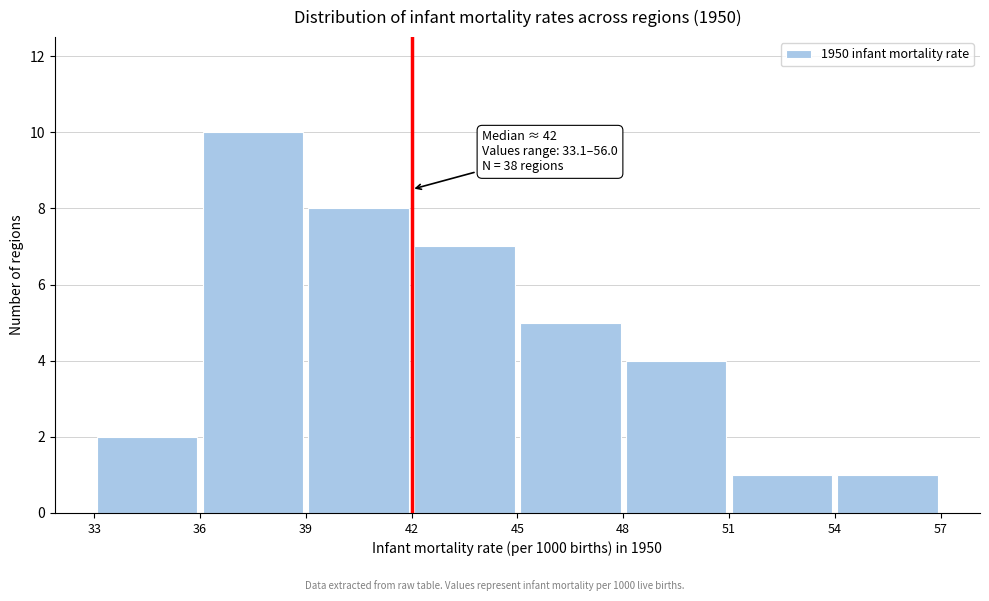

Over which range of the x-axis is the bar tallest?

36 to 39